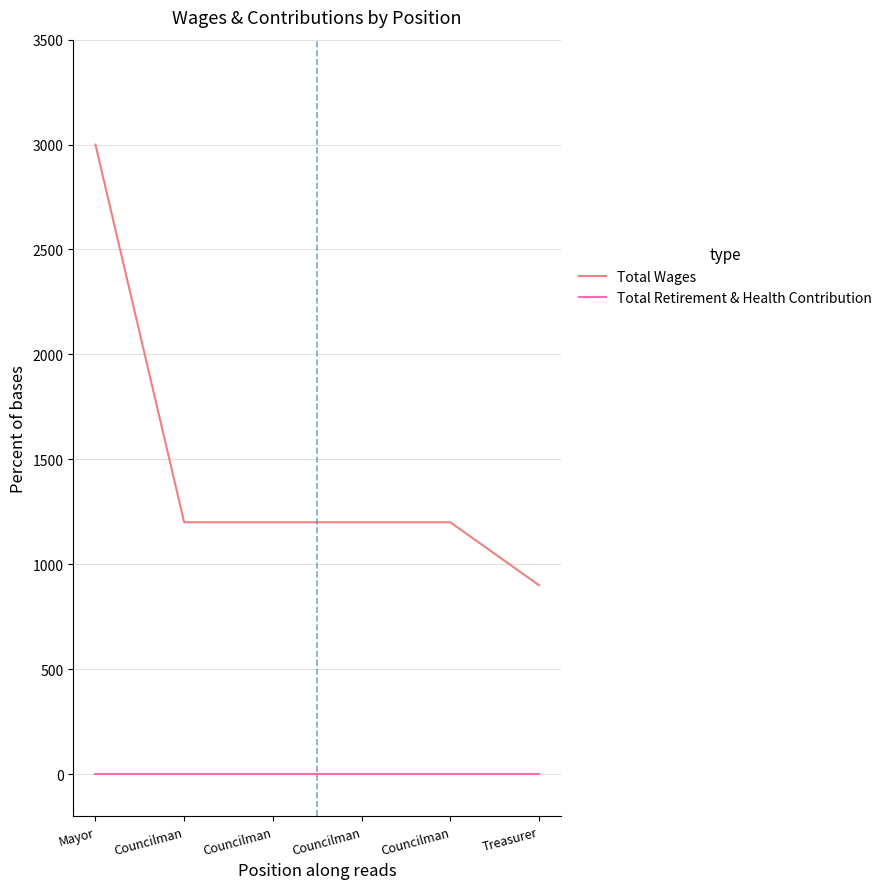

True or false: Total Wages and Total Retirement & Health Contribution cross at least once.

False